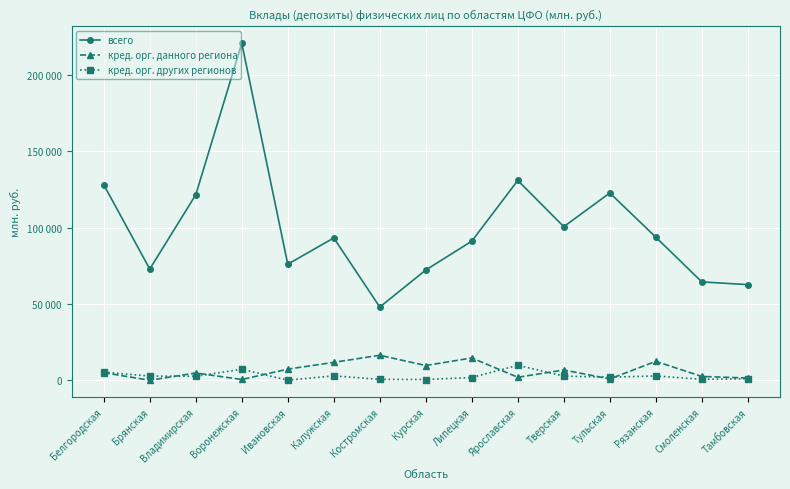

Reading left to right, what are all the values shown in this chart?

всего: Белгородская=128046	Брянская=72829	Владимирская=121485	Воронежская=220641	Ивановская=76012	Калужская=93189	Костромская=47937	Курская=72199	Липецкая=91087	Ярославская=130855	Тверская=100574	Тульская=122647	Рязанская=93715	Смоленская=64420	Тамбовская=62626
кред. орг. данного региона: Белгородская=4977	Брянская=0	Владимирская=4776	Воронежская=501	Ивановская=7278	Калужская=11746	Костромская=16362	Курская=9649	Липецкая=14604	Ярославская=1979	Тверская=6711	Тульская=890	Рязанская=12377	Смоленская=2495	Тамбовская=1469
кред. орг. других регионов: Белгородская=5347	Брянская=2731	Владимирская=2626	Воронежская=7215	Ивановская=25	Калужская=2889	Костромская=583	Курская=481	Липецкая=1774	Ярославская=9820	Тверская=2706	Тульская=2038	Рязанская=2821	Смоленская=626	Тамбовская=941